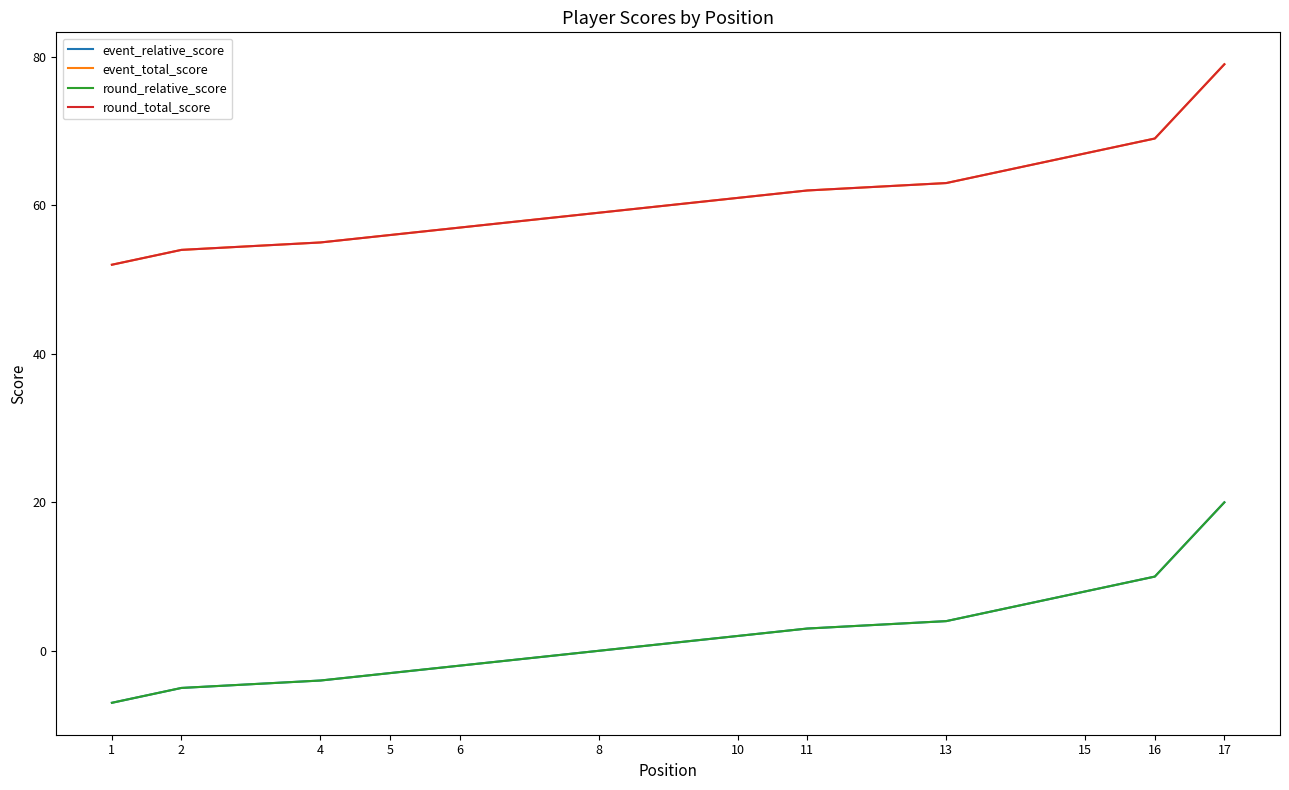

Between 2 and 17, which series saw the biggest shift?

event_relative_score